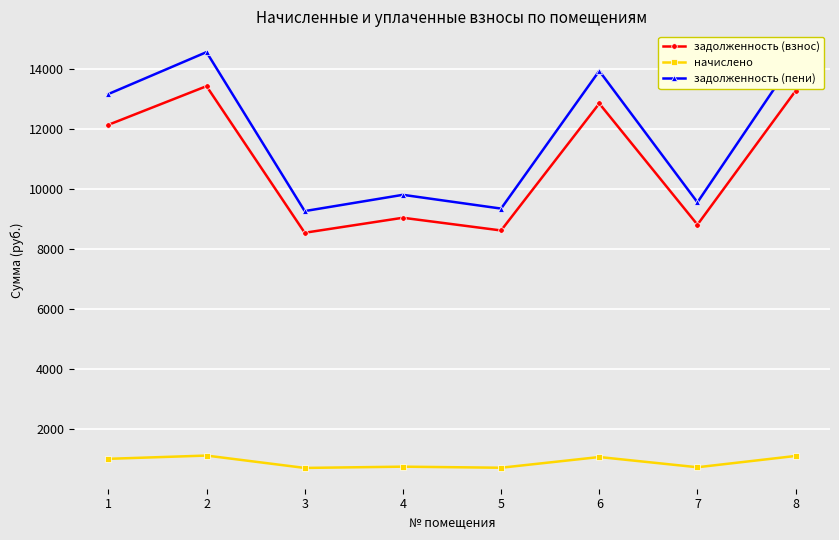

What is the difference between the maximum and minimum values in the задолженность (пени) series?

5288.3